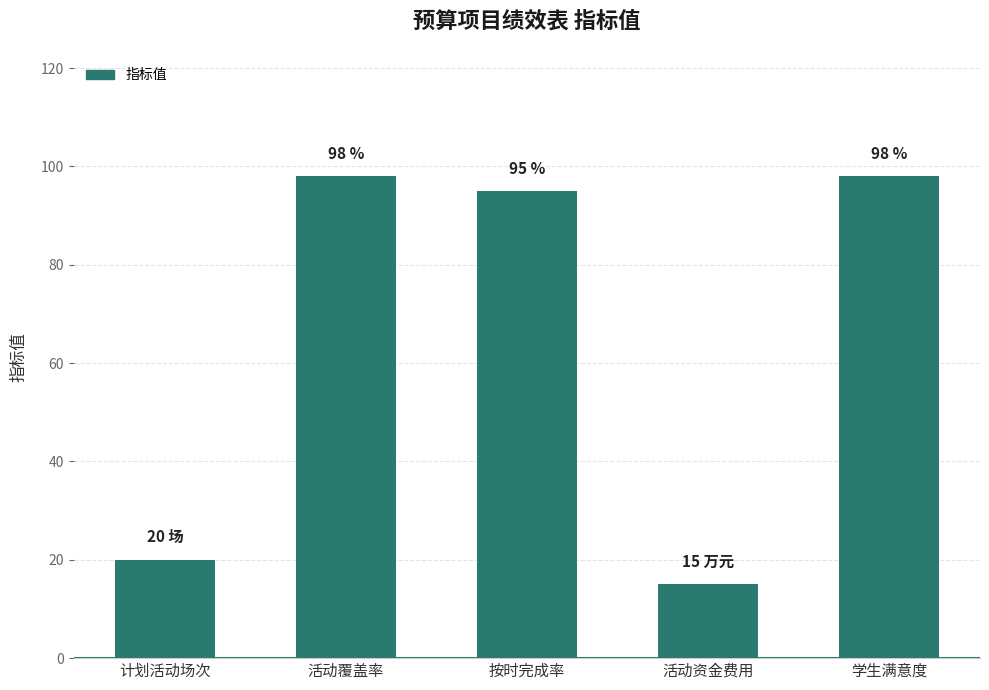

What is the label of the 5th bar from the right?

计划活动场次